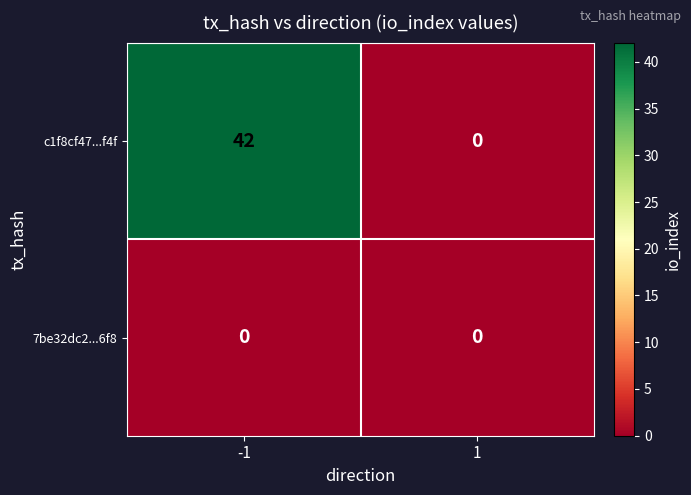

What is the difference between the maximum and minimum values in the c1f8cf47...f4f series?

42